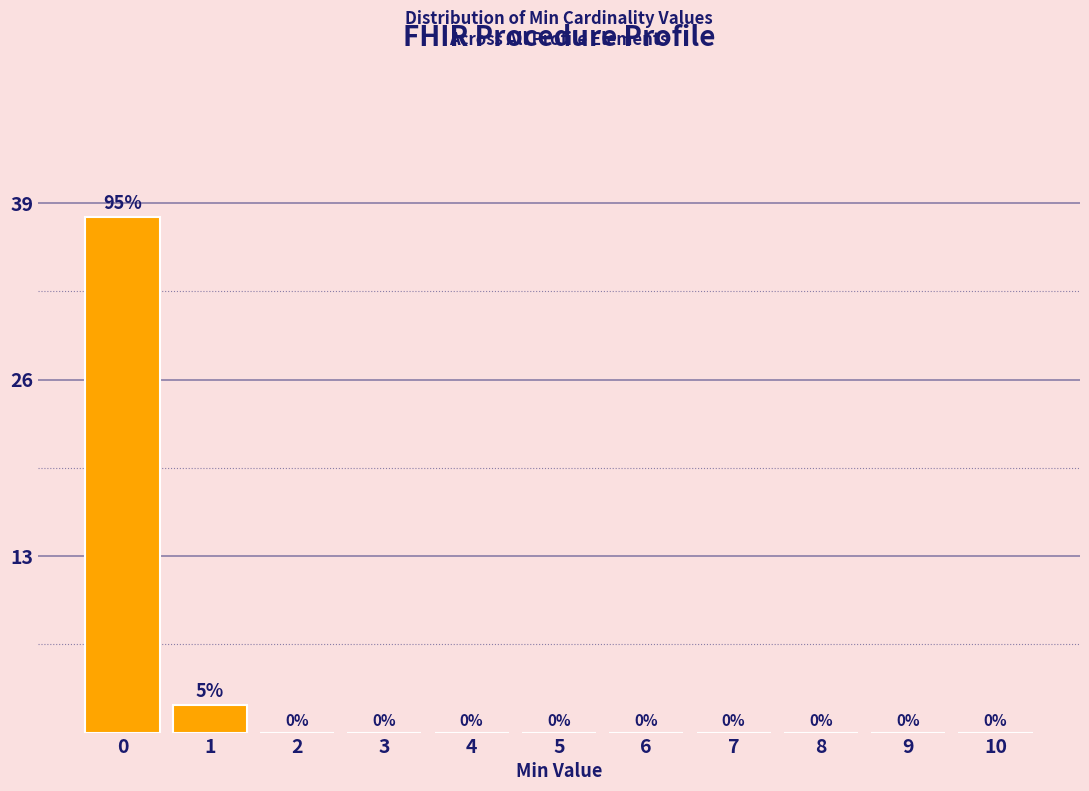

Reading right to left, extract all data points from this chart.

10=0	9=0	8=0	7=0	6=0	5=0	4=0	3=0	2=0	1=2	0=38